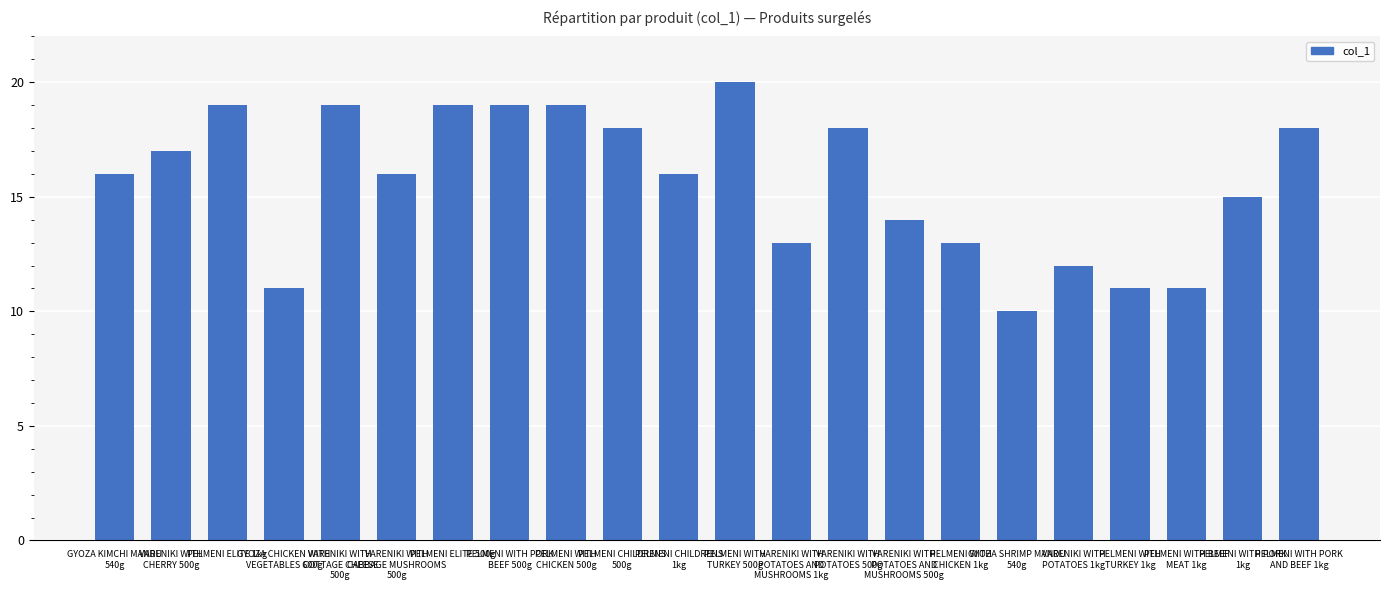

At which category does the chart reach its peak across all series?

PELMENI WITH
TURKEY 500g